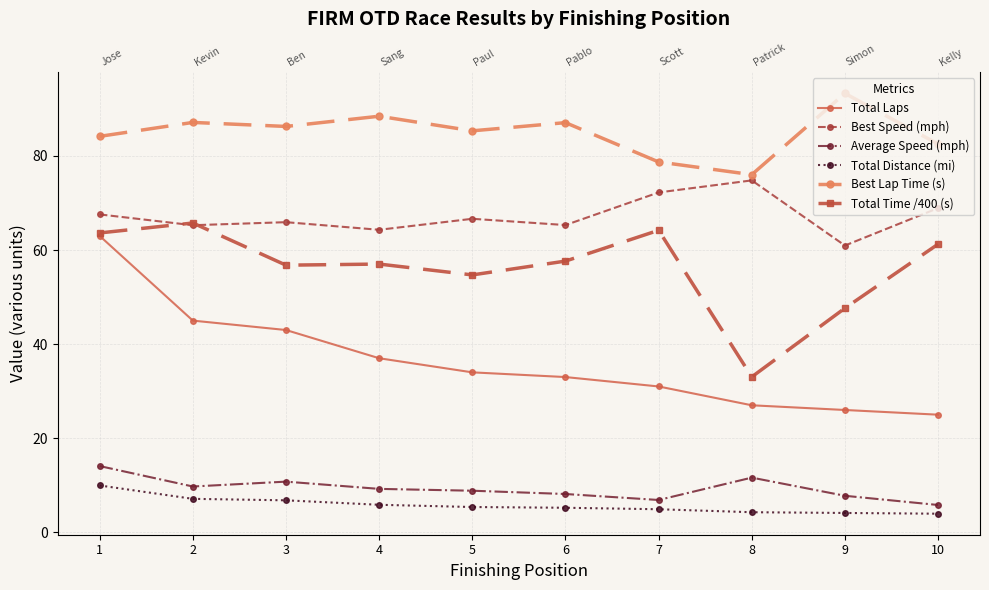

How many data points in Total Distance (mi) are less than 5?

4